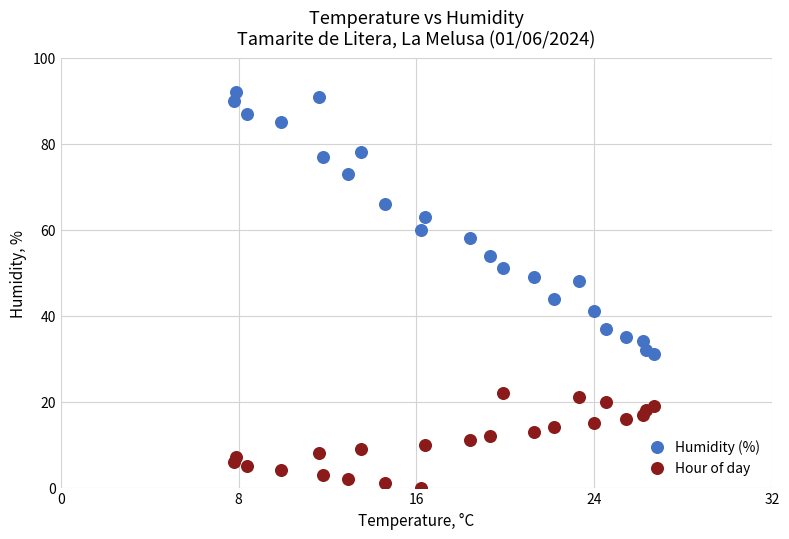

Across all data points, what is the range of Y values (max minus min)?

92